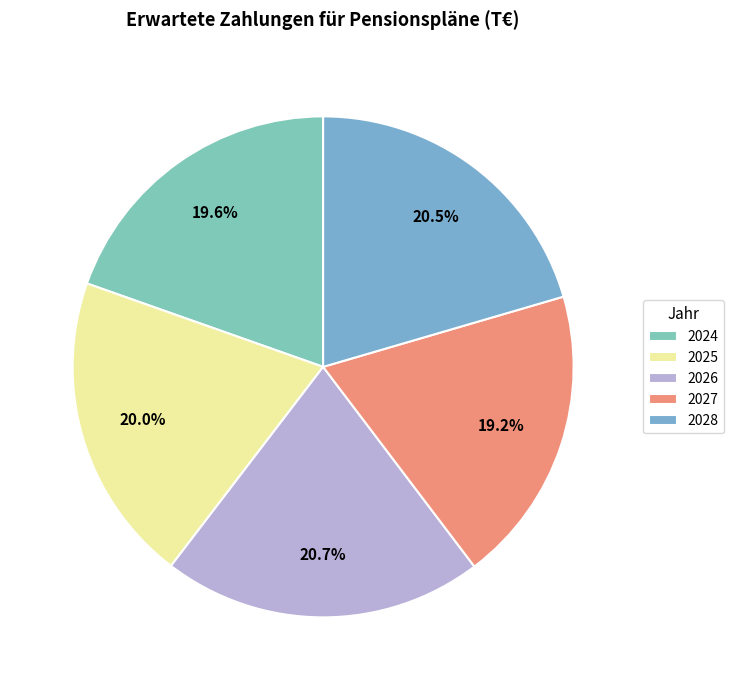

True or false: 2026 accounts for 27% of the total.

False